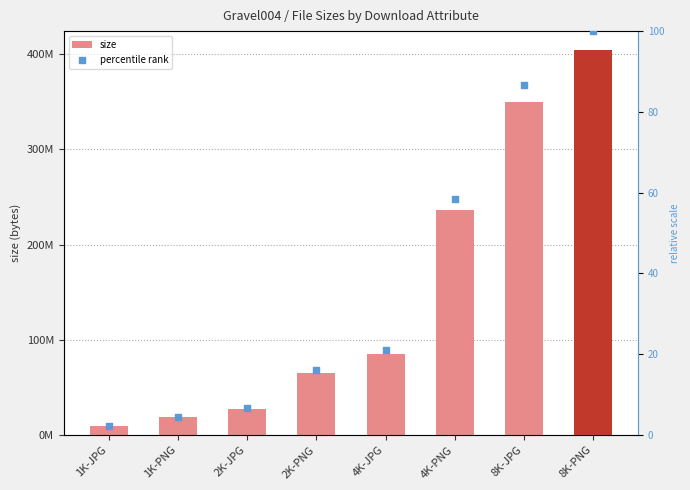

Which series has the largest Y range (max minus min)?

size